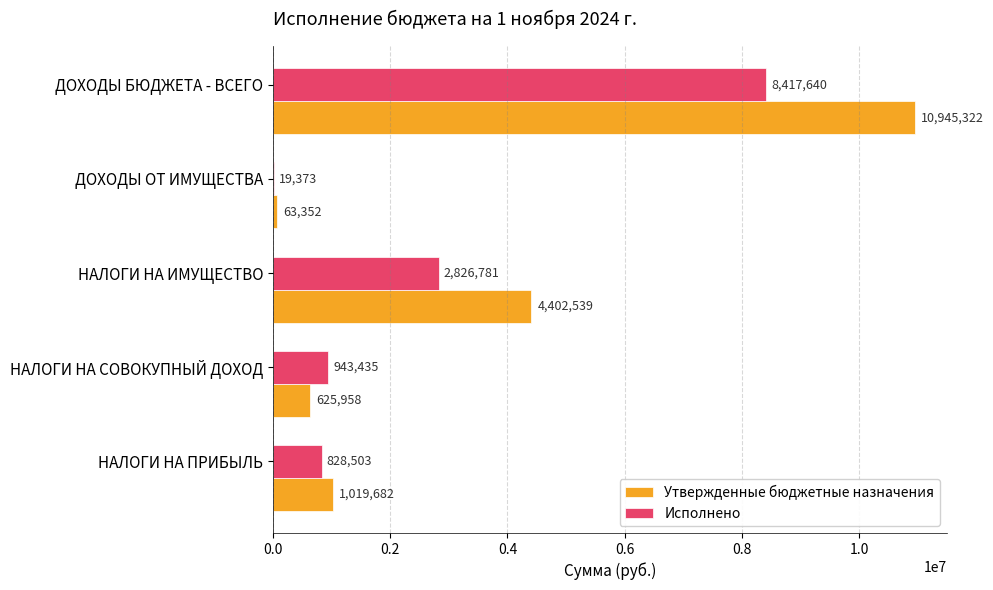

The Исполнено series shows 3965816.8 at НАЛОГИ НА ИМУЩЕСТВО. True or false?

False